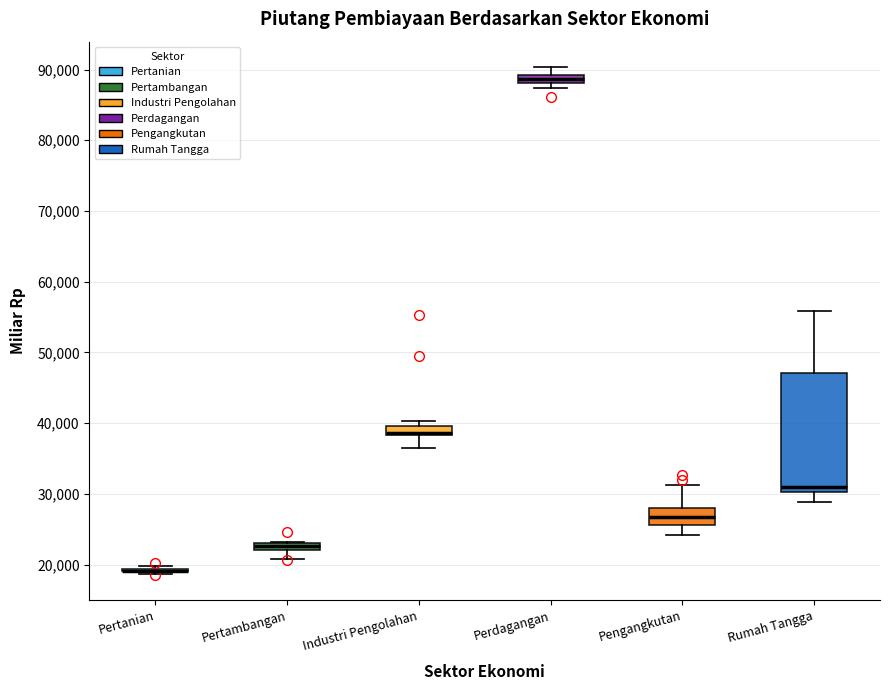

Where is the upper edge of the box for Perdagangan on the y-axis? The values are not printed on the chart, so give them approximately, as read against the axis.

89000